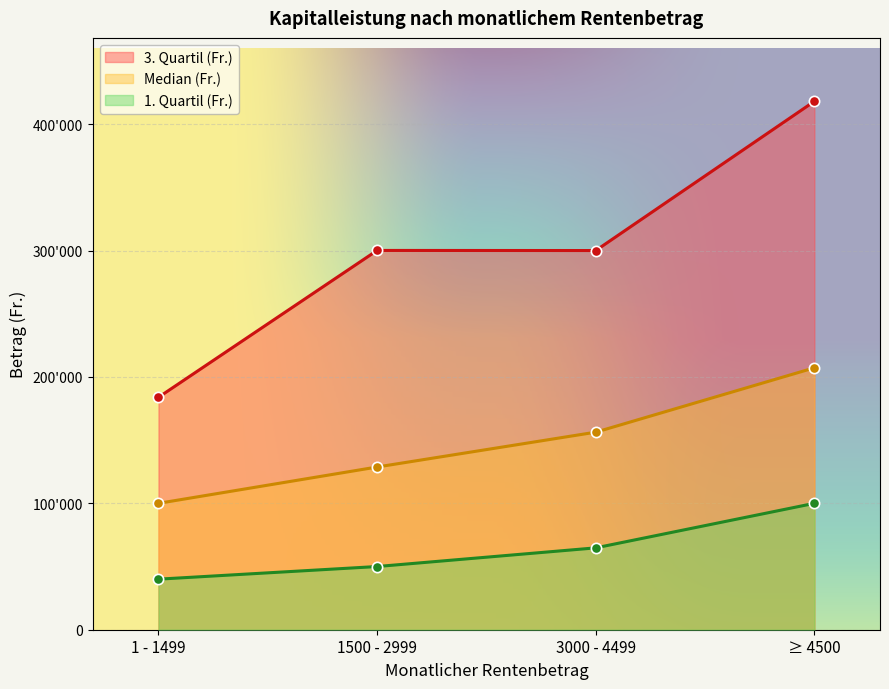

At how many categories does at least one series exceed 276832?

3